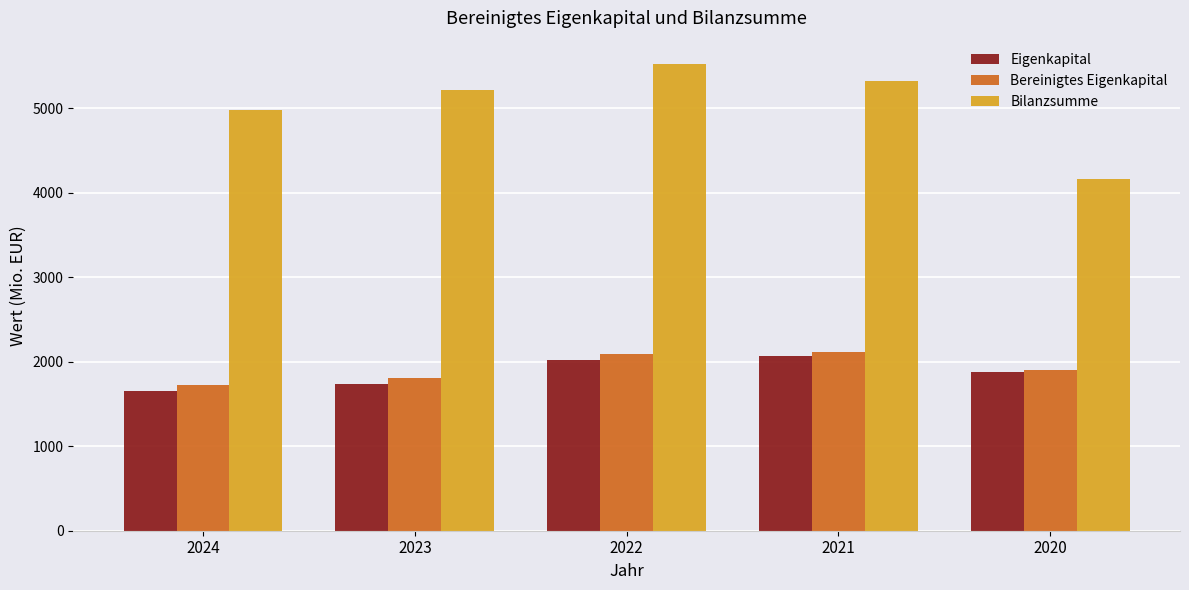

Reading left to right, list all the values displayed in this chart.

Eigenkapital: 1652.0	1742.2	2025.9	2072.1	1881.4
Bereinigtes Eigenkapital: 1725.9	1809.1	2088.6	2115.7	1907.0
Bilanzsumme: 4976.8	5214.6	5525.0	5322.8	4163.0